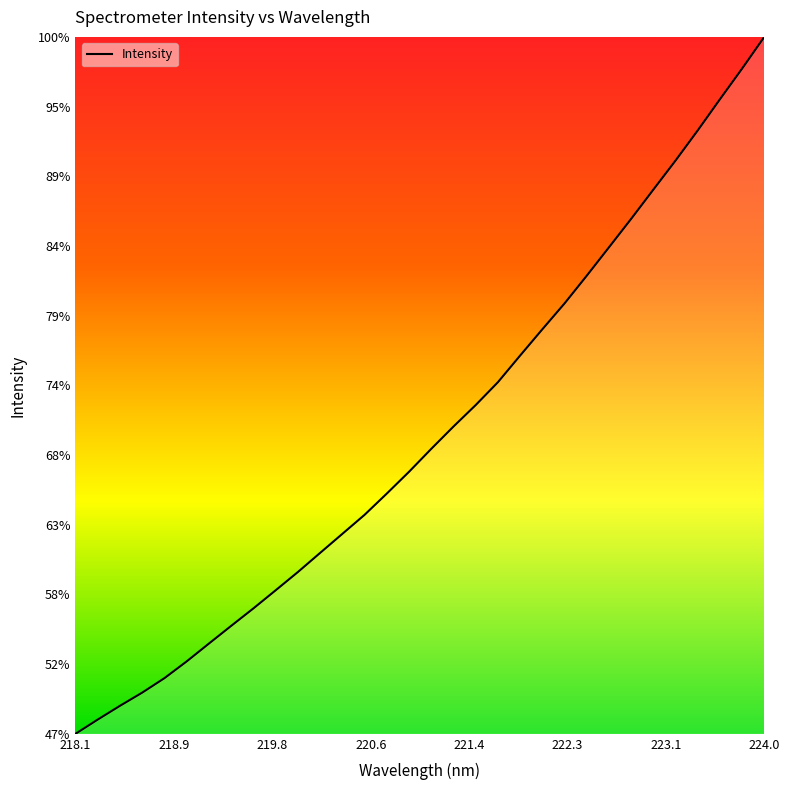

Is this an area chart (filled region under the line)?

No